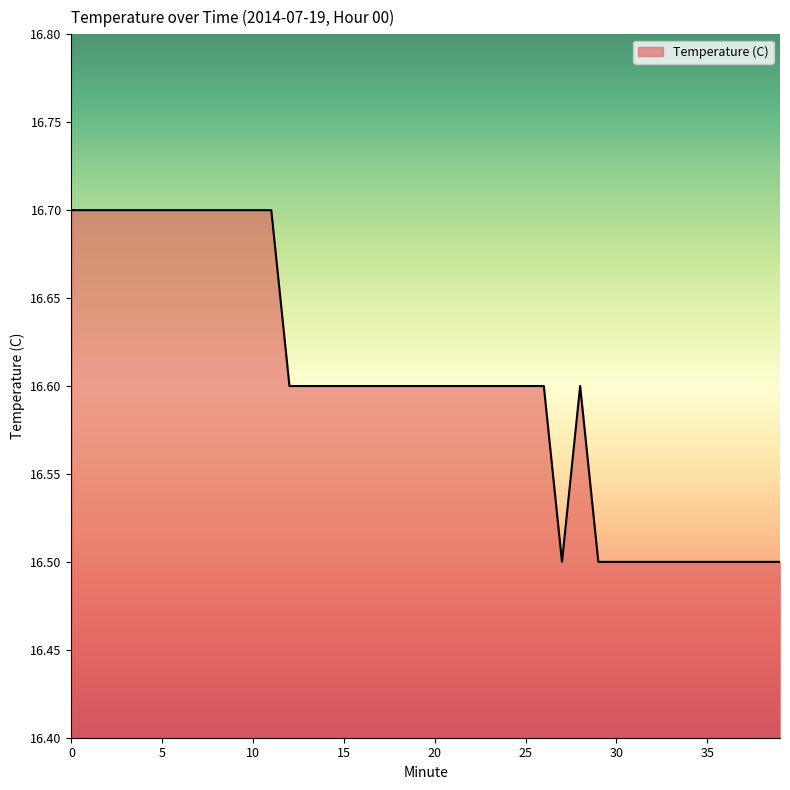

What is the maximum value shown in the chart?

16.7